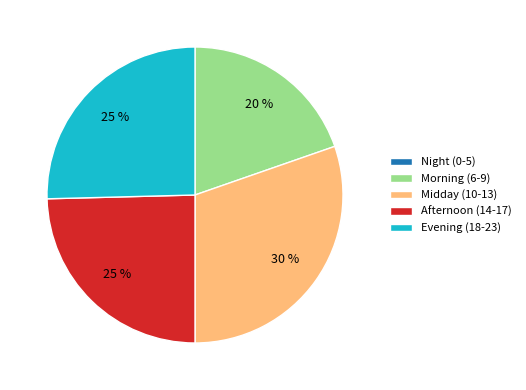

To the nearest percent, what is the average slice percentage?

20%